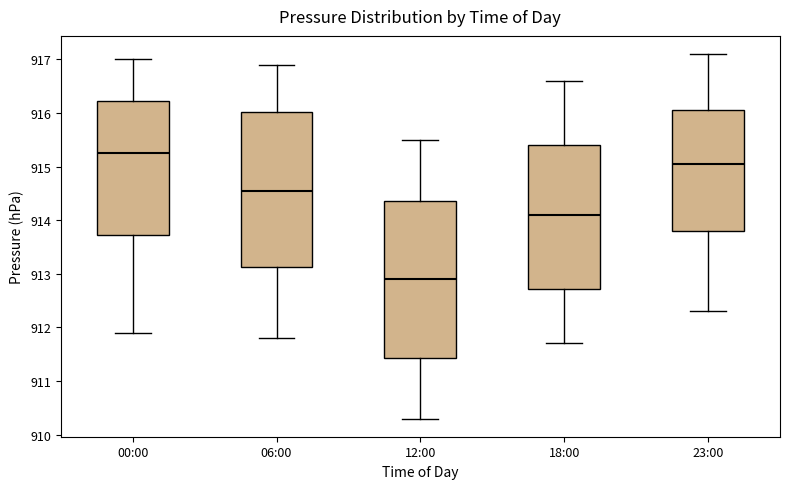

Where does the lower whisker of the box for 12:00 end on the y-axis? The values are not printed on the chart, so give them approximately, as read against the axis.

910.3